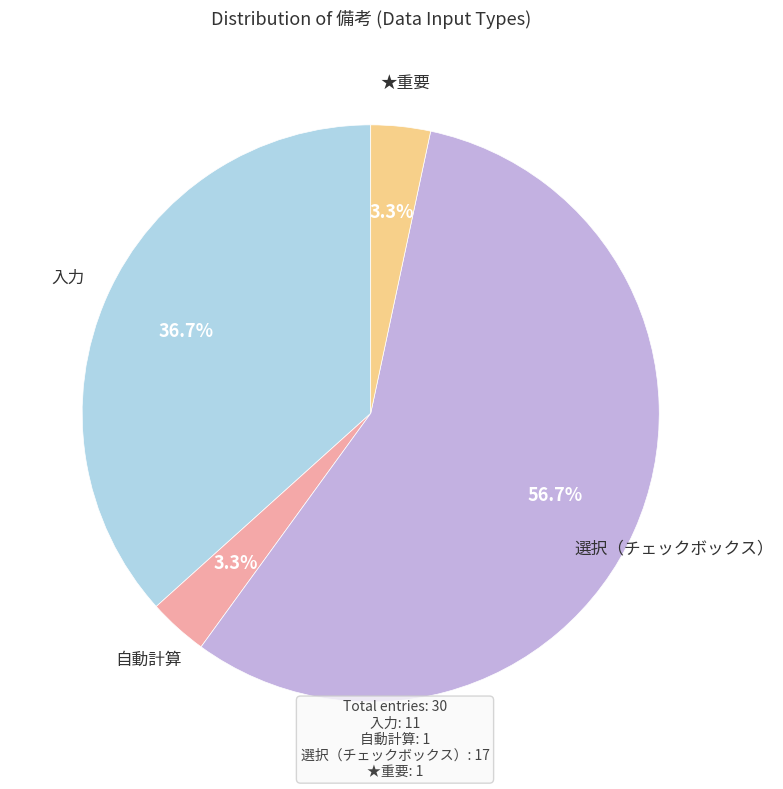

What percentage do ★重要 and 選択（チェックボックス） together represent?

60.0%